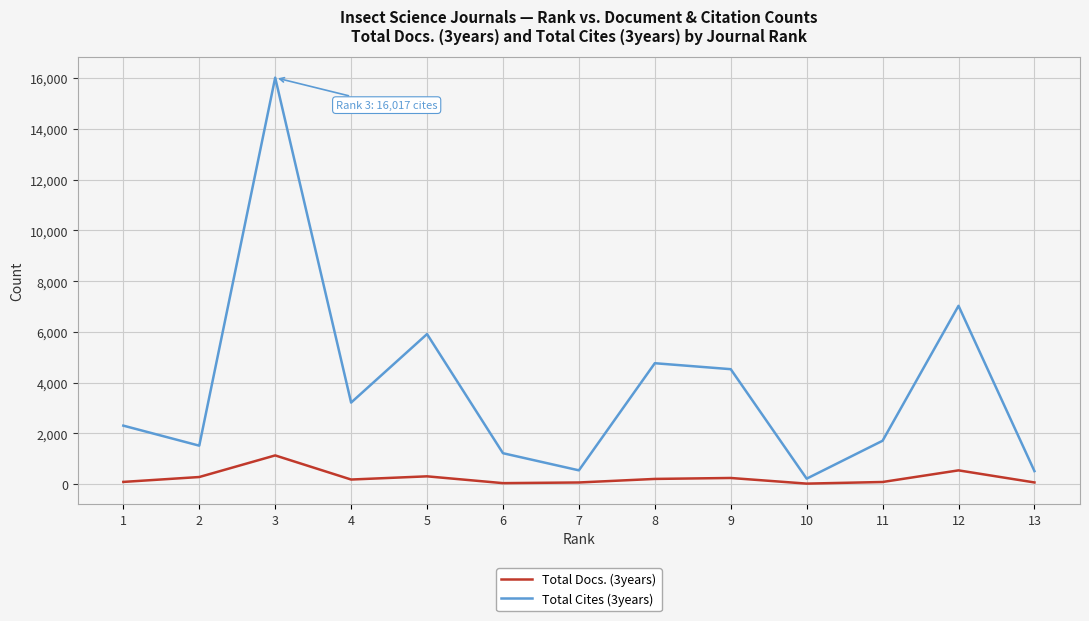

Which series has the largest range (max minus min)?

Total Cites (3years)